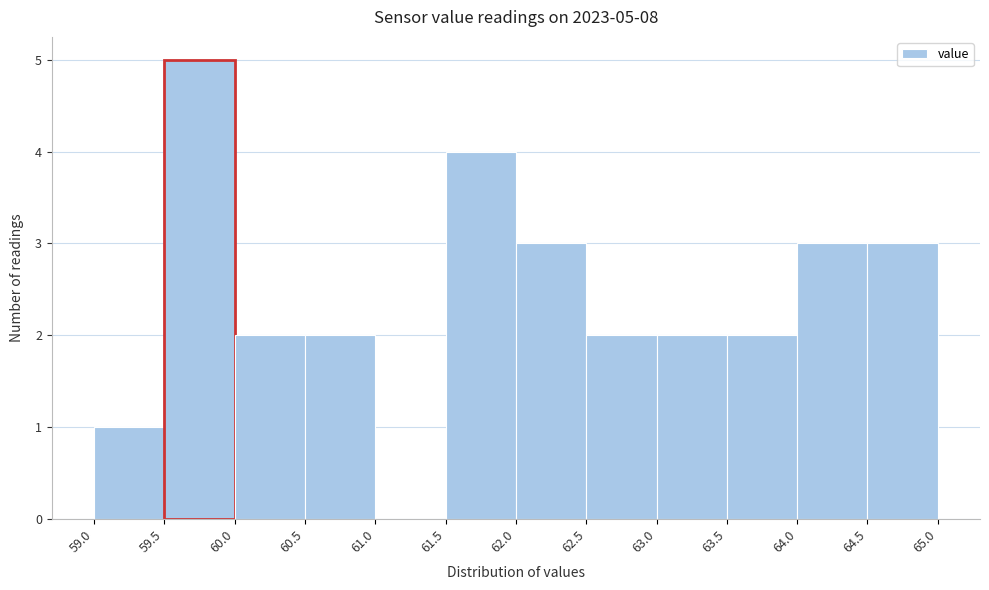

Over which range of the x-axis is the bar tallest?

59.5 to 60.0